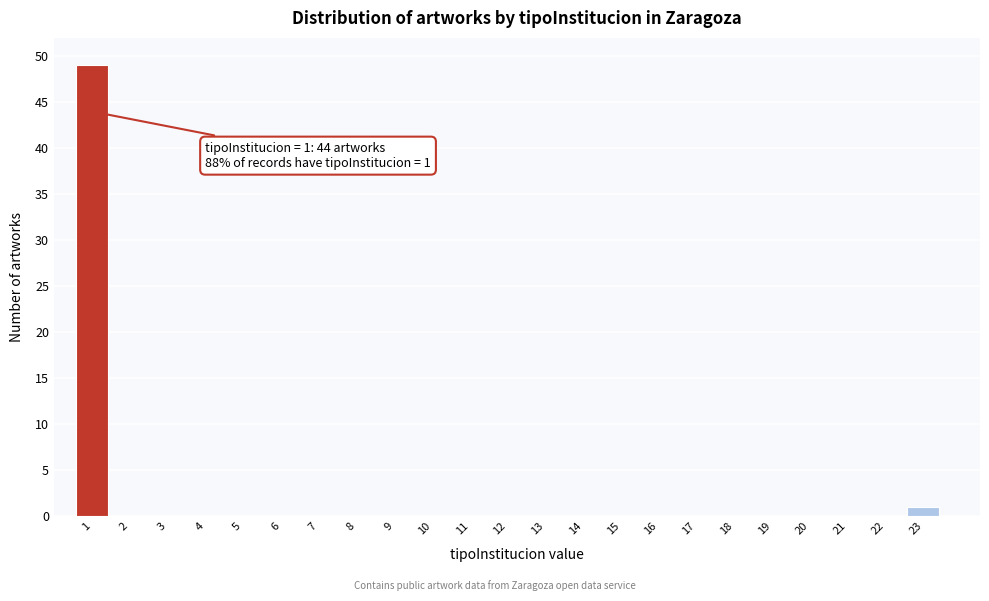

Reading left to right, transcribe all the data shown in this chart.

1=49	2=0	3=0	4=0	5=0	6=0	7=0	8=0	9=0	10=0	11=0	12=0	13=0	14=0	15=0	16=0	17=0	18=0	19=0	20=0	21=0	22=0	23=1